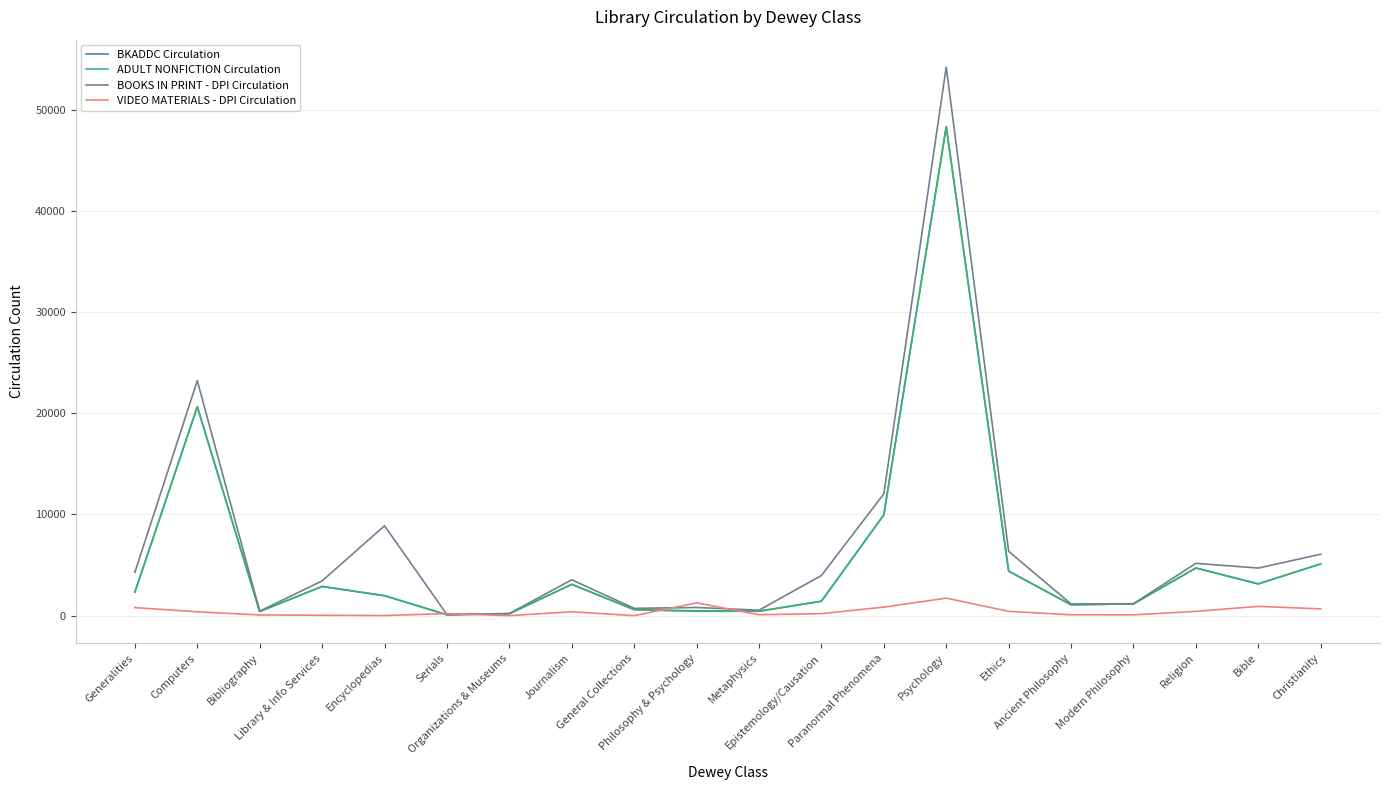

What is the maximum value for VIDEO MATERIALS - DPI Circulation?

1731